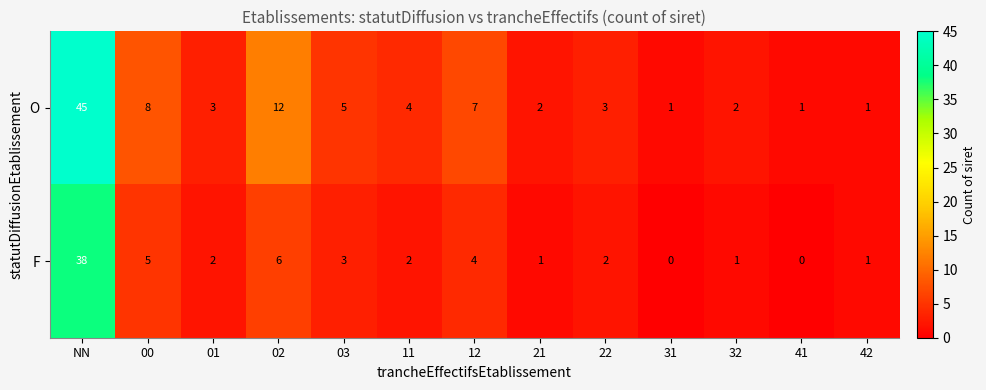

Reading left to right, list all the values displayed in this chart.

O: 45	8	3	12	5	4	7	2	3	1	2	1	1
F: 38	5	2	6	3	2	4	1	2	0	1	0	1